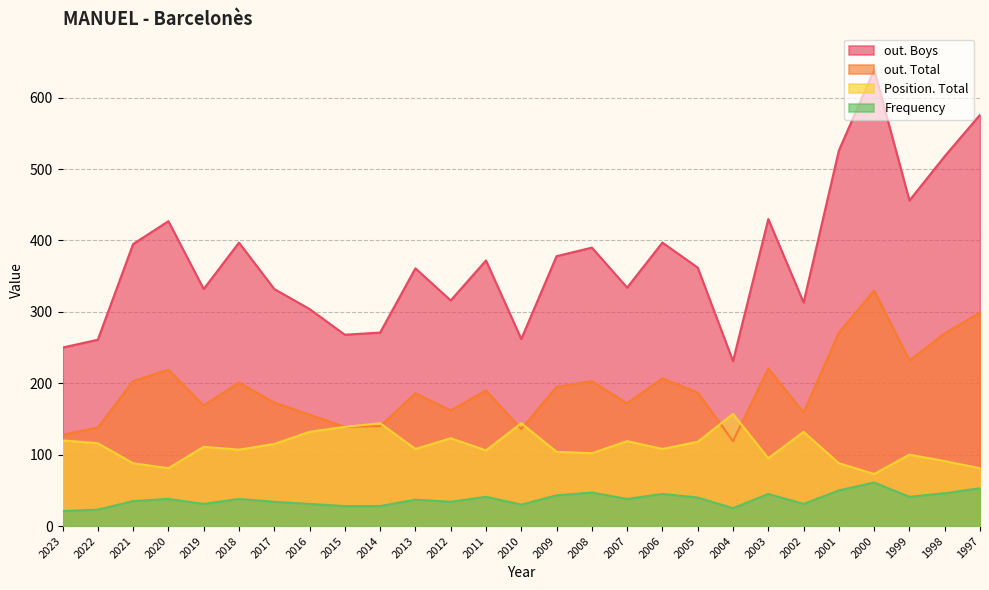

Reading right to left, extract all data points from this chart.

Frequency: 53	46	41	61	50	31	45	25	40	45	38	47	43	30	41	34	37	28	28	31	34	38	31	38	35	23	21
Position. Total: 81	91	100	73	88	132	95	157	118	108	119	102	104	144	106	123	108	144	139	132	115	107	111	81	88	116	120
out. Total: 299	270	232	330	271	159	221	119	187	207	172	203	195	136	190	162	186	140	139	156	173	201	169	219	203	138	128
out. Boys: 576	518	456	639	526	313	430	231	362	397	334	390	378	262	372	316	361	271	268	304	332	397	332	427	395	261	250